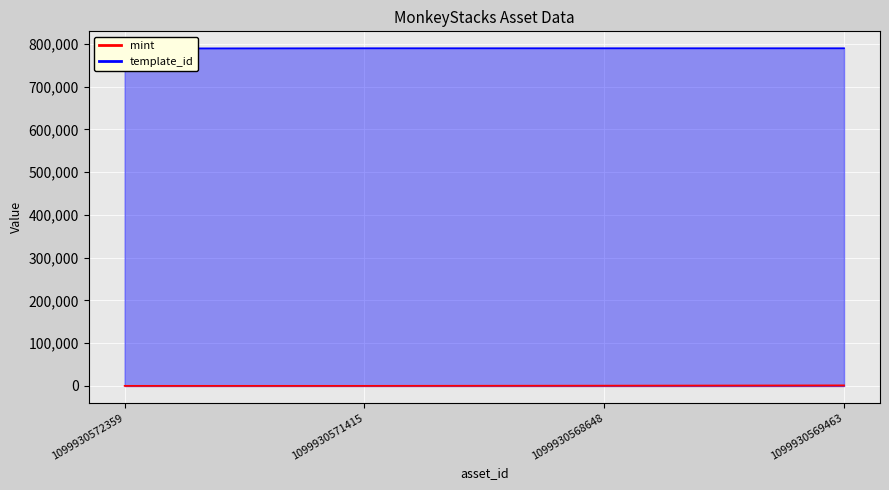

What is the label of the 1st point from the right?

1099930569463